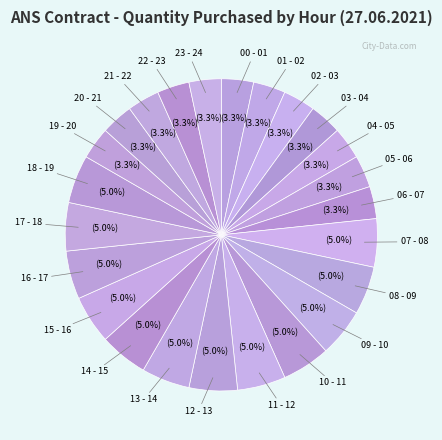

Count the number of slices in the pie.

24